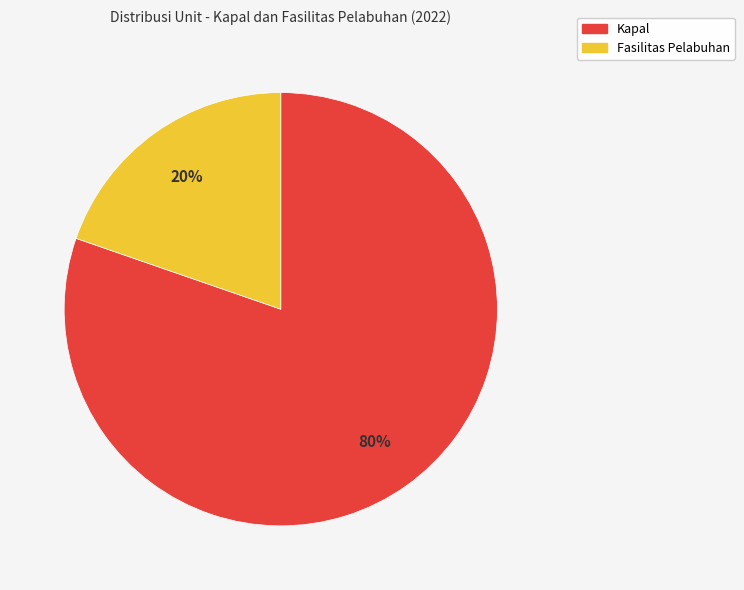

How many segments does this pie chart have?

2